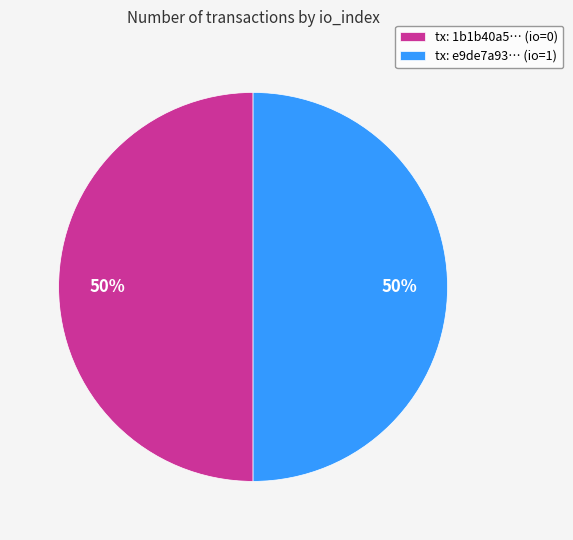

Is it true that tx: e9de7a93… (io=1) is 55% of the pie?

False